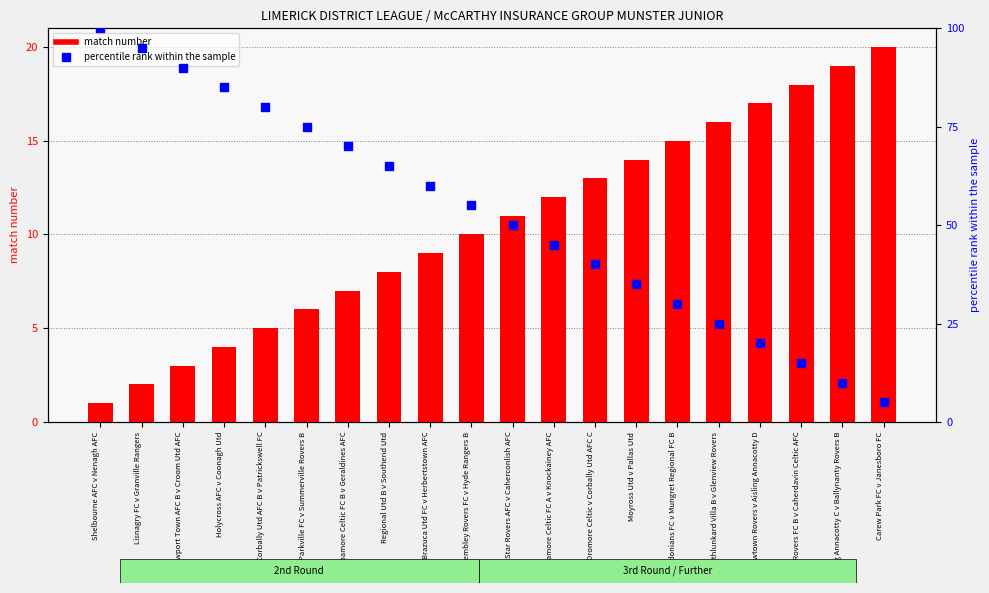

At how many categories does at least one series exceed 45?

11